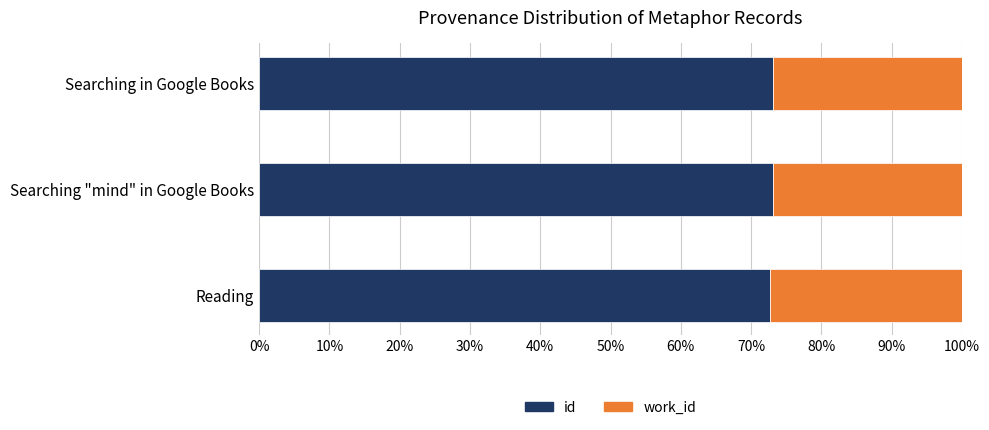

What is the total value across all series at Reading?

100.0